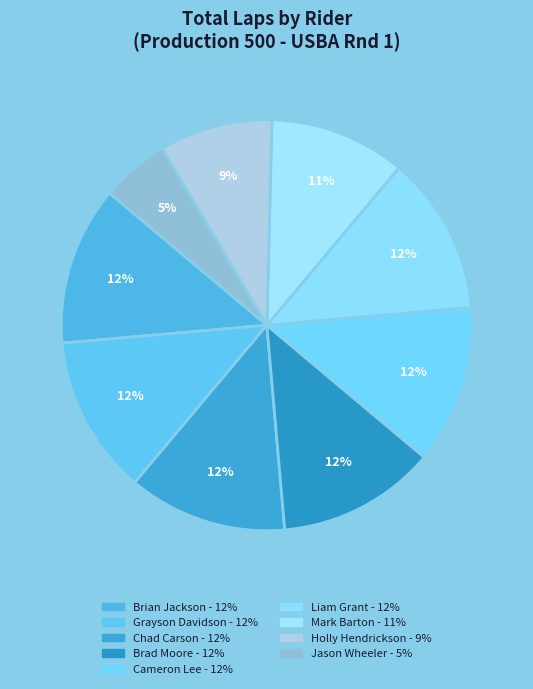

Which category has the biggest portion of the pie?

Brian Jackson